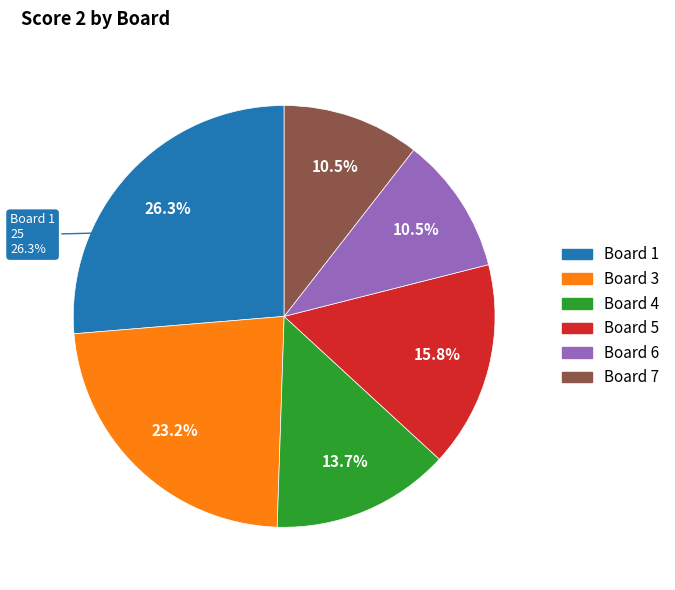

What is the change in value from 1 to 3?

-3